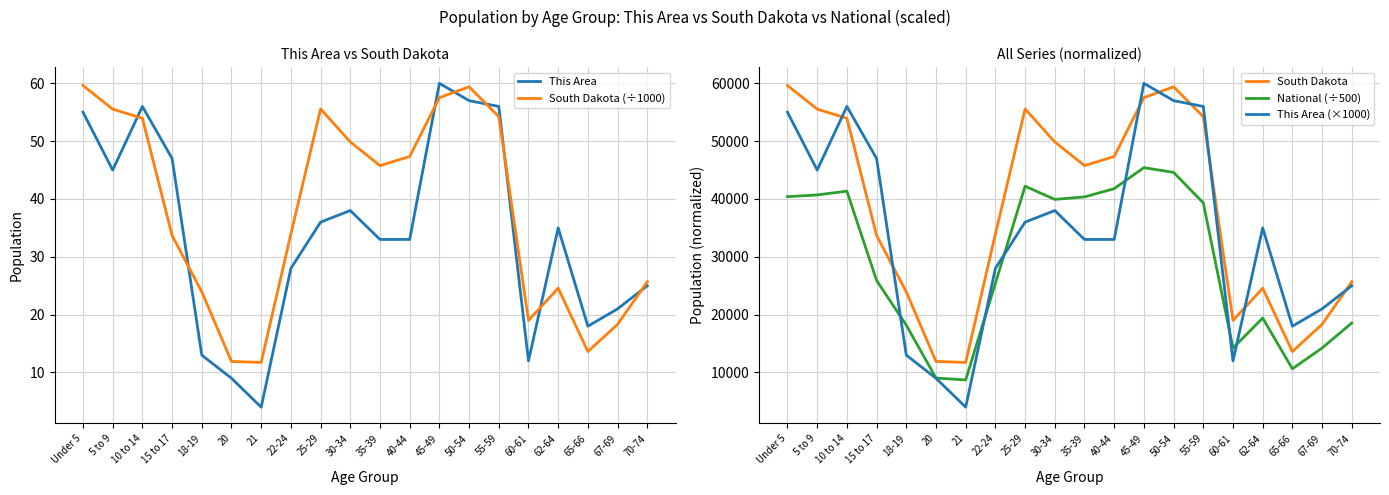

What is the difference between the second highest and second lowest values in the South Dakota (÷1000) series?

47.5